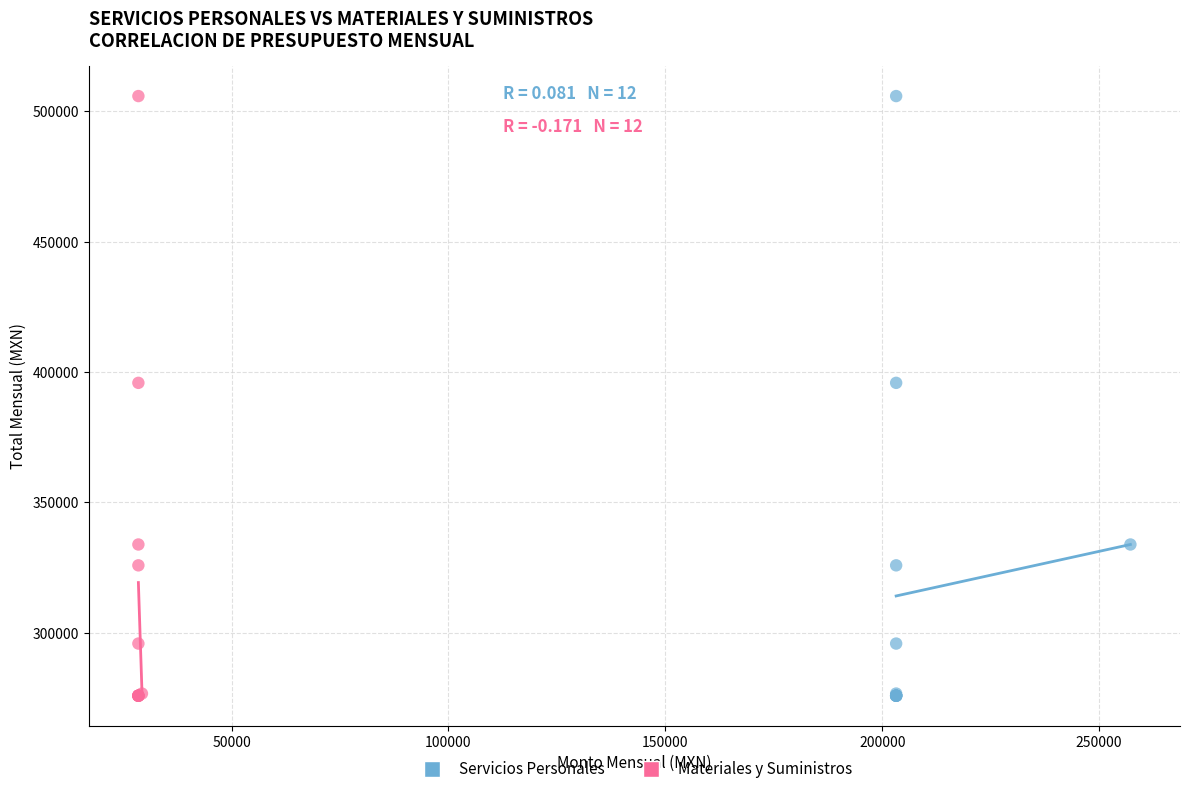

What are all the series names shown in the legend?

Servicios Personales, Materiales y Suministros